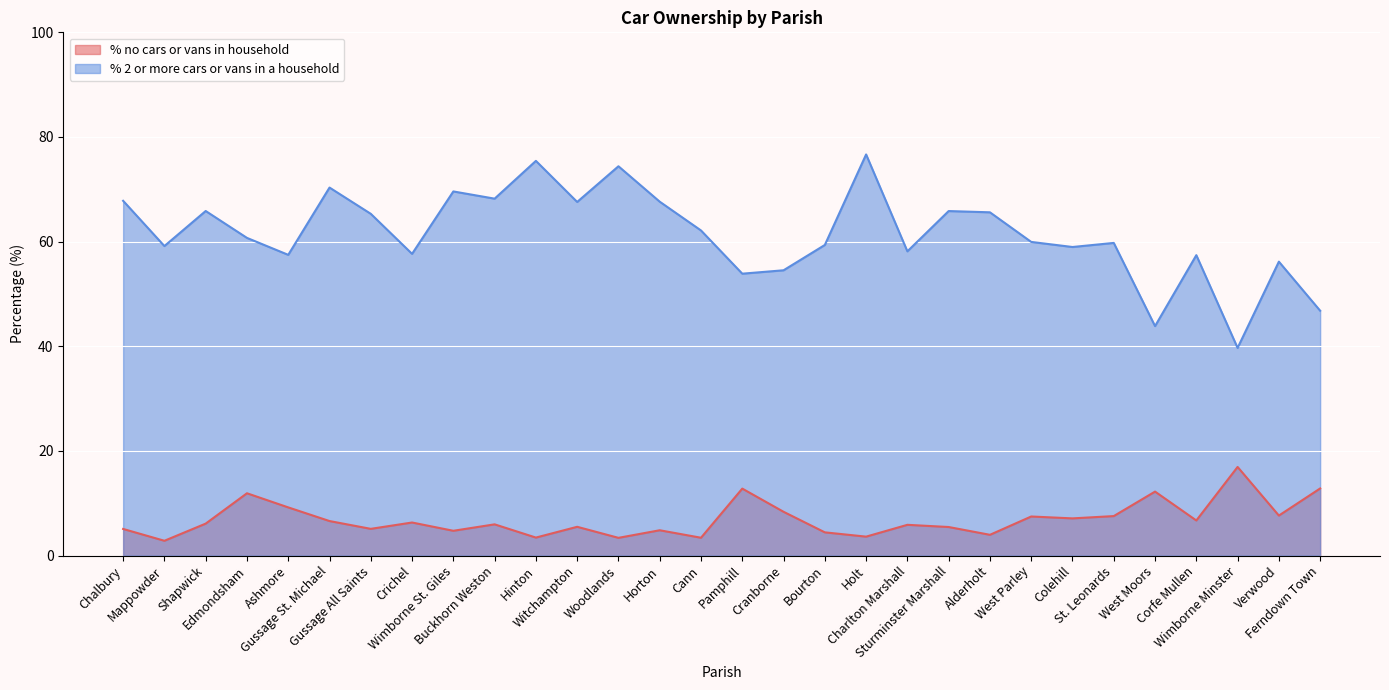

What is the difference between the maximum and minimum values in the % no cars or vans in household series?

14.1